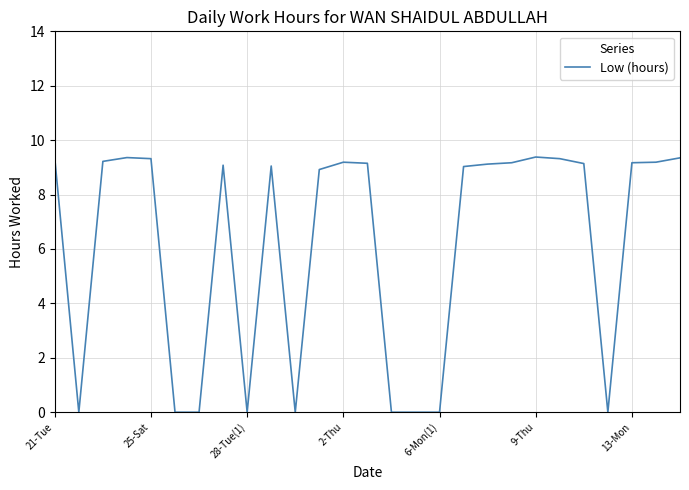

What is the maximum value shown in the chart?

9.4